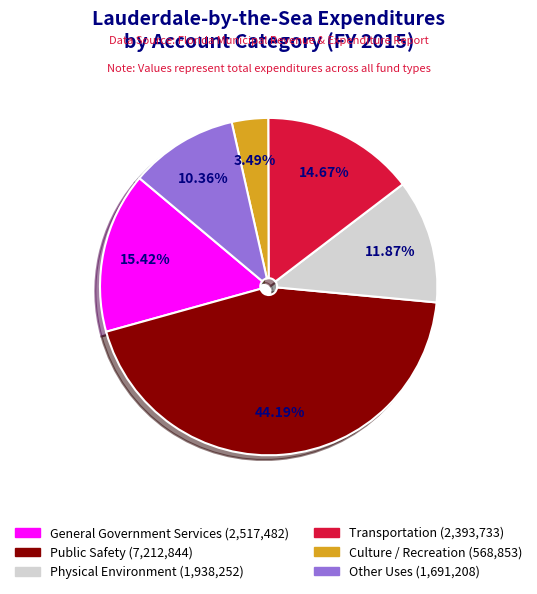

To the nearest percent, what is the average slice percentage?

17%